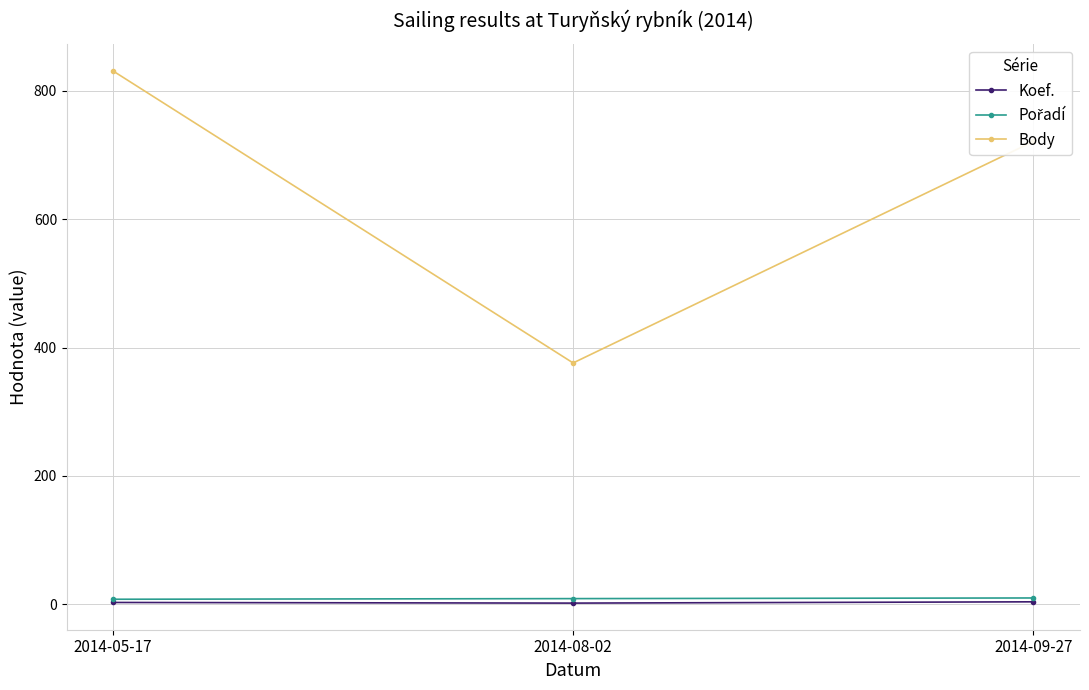

What is the label of the 2nd point from the right?

2014-08-02